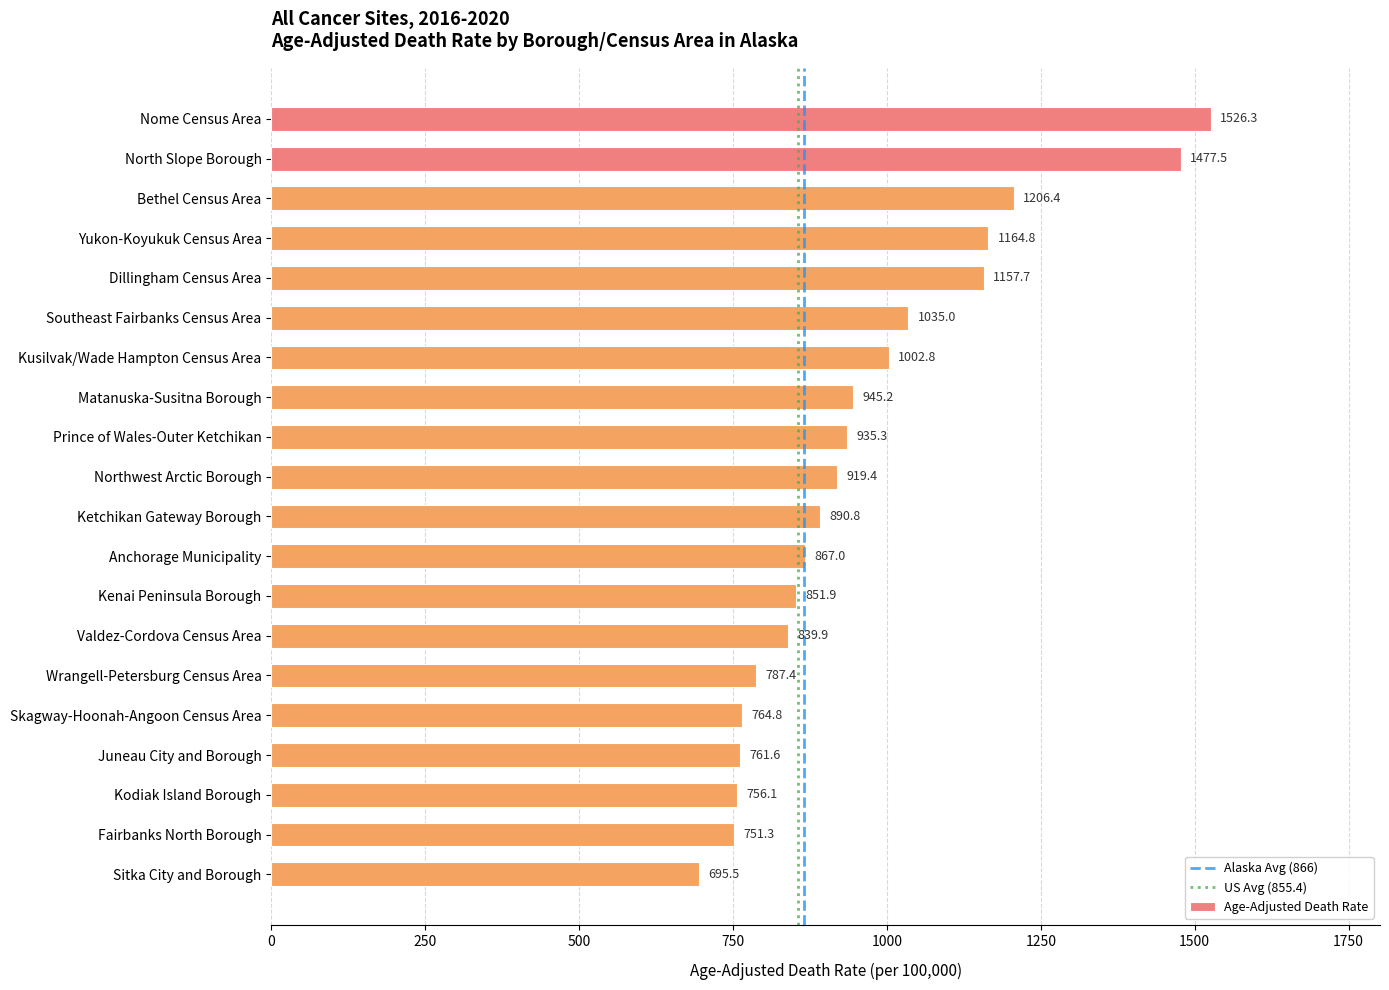

How many data points are above 919?

10